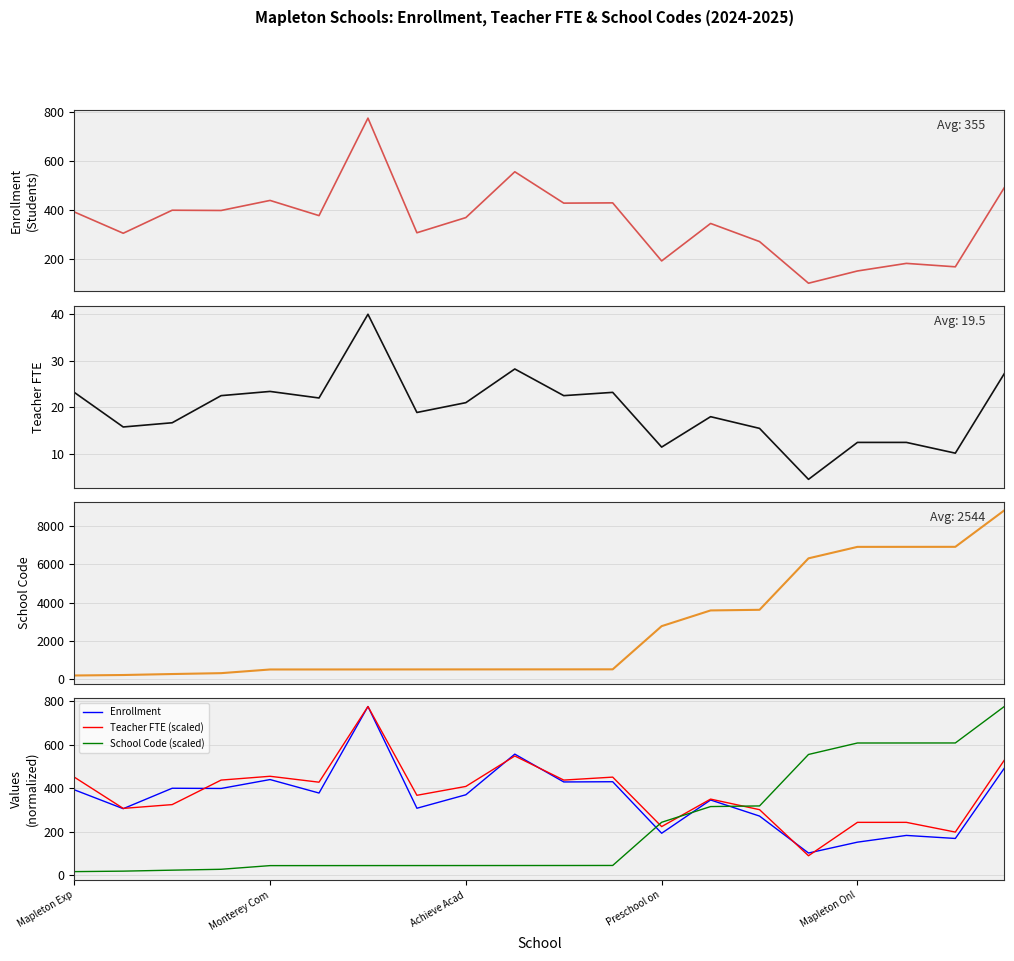

True or false: Teacher FTE (scaled) and School Code (scaled) intersect in this chart.

True